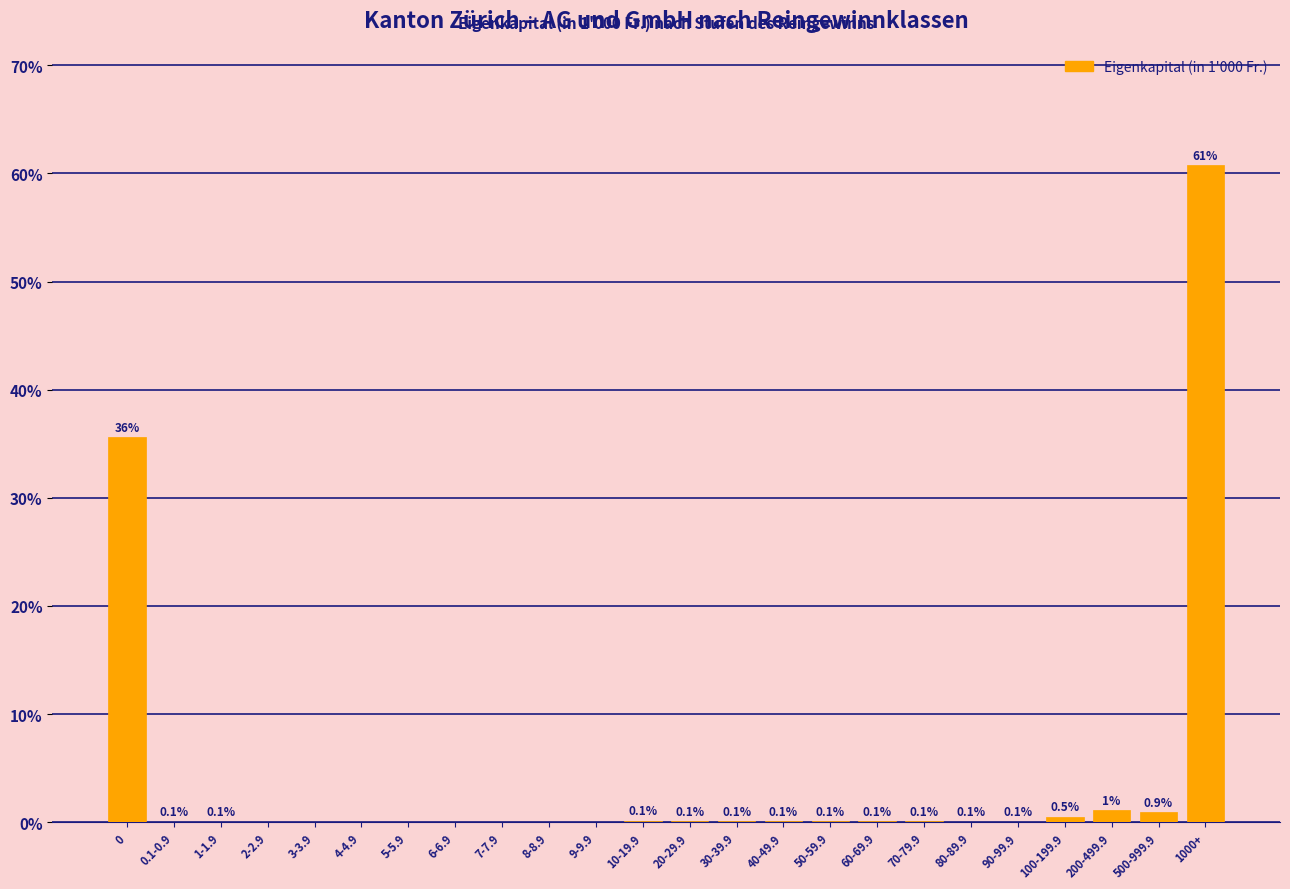

What is the sum of all values?

100.0